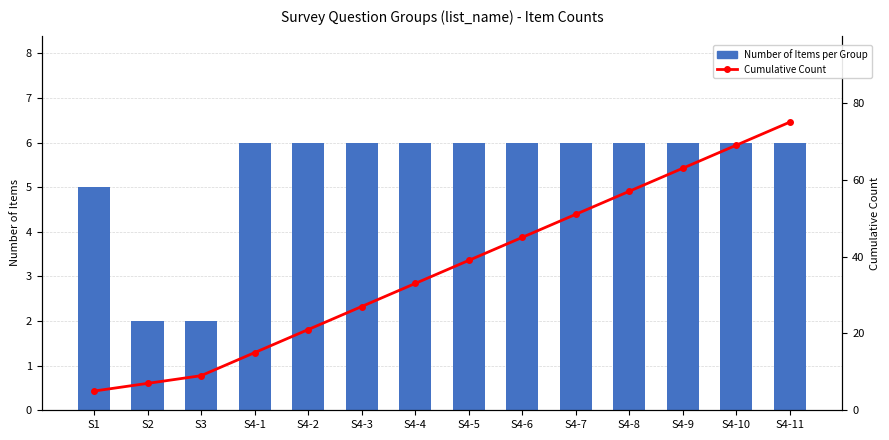

Reading left to right, extract all data points from this chart.

Number of Items per Group: 5	2	2	6	6	6	6	6	6	6	6	6	6	6
Cumulative Count: 5	7	9	15	21	27	33	39	45	51	57	63	69	75